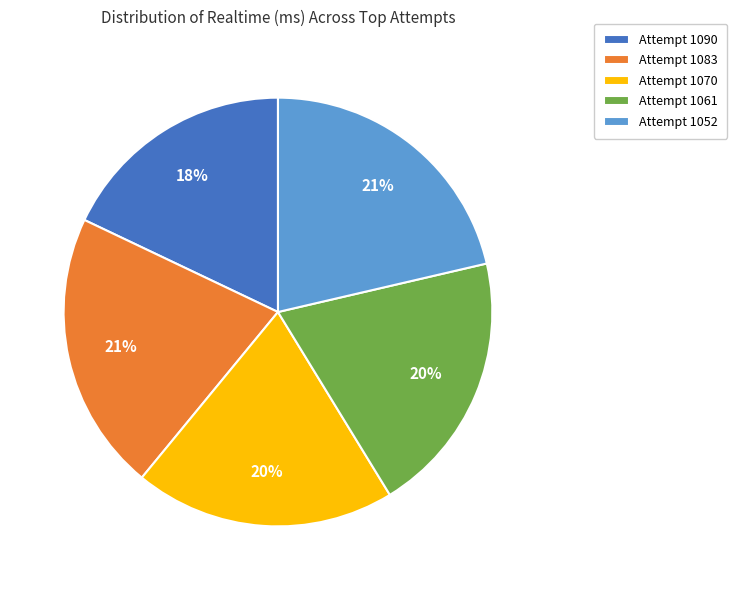

Is there any slice that represents more than half of the pie?

No